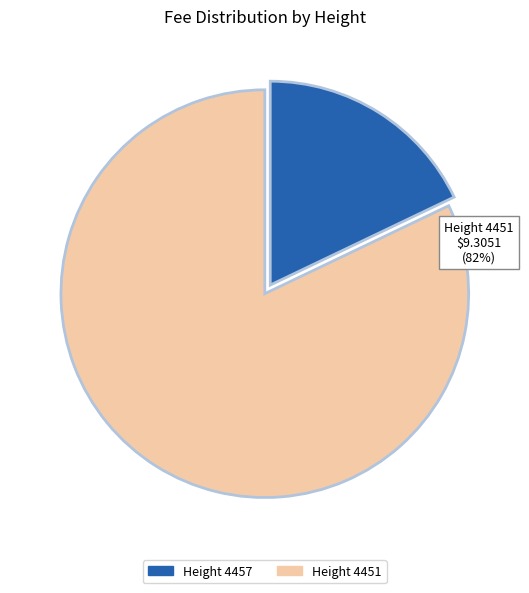

Is there a majority slice in this chart?

Yes